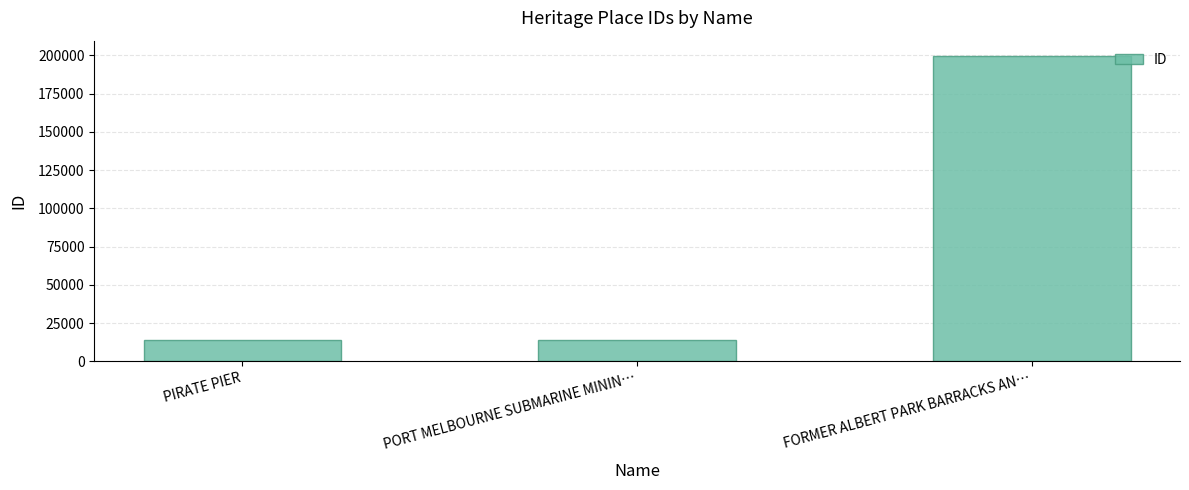

How many values are below 13866?

1